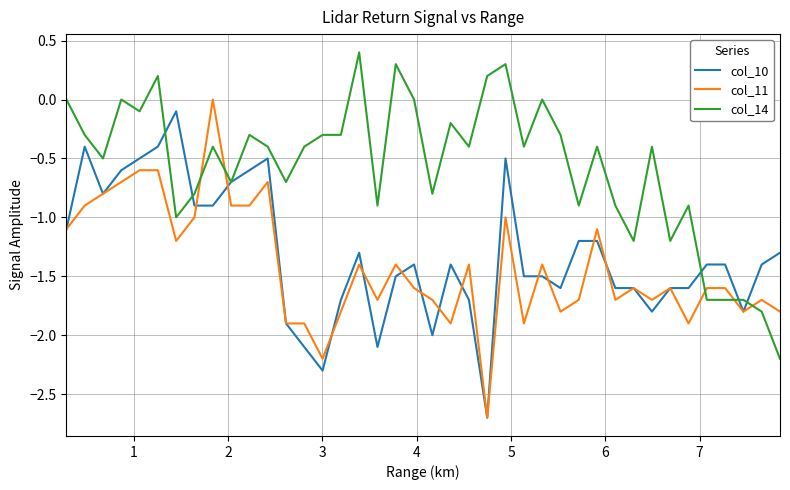

What is the minimum value for col_14?

-2.2